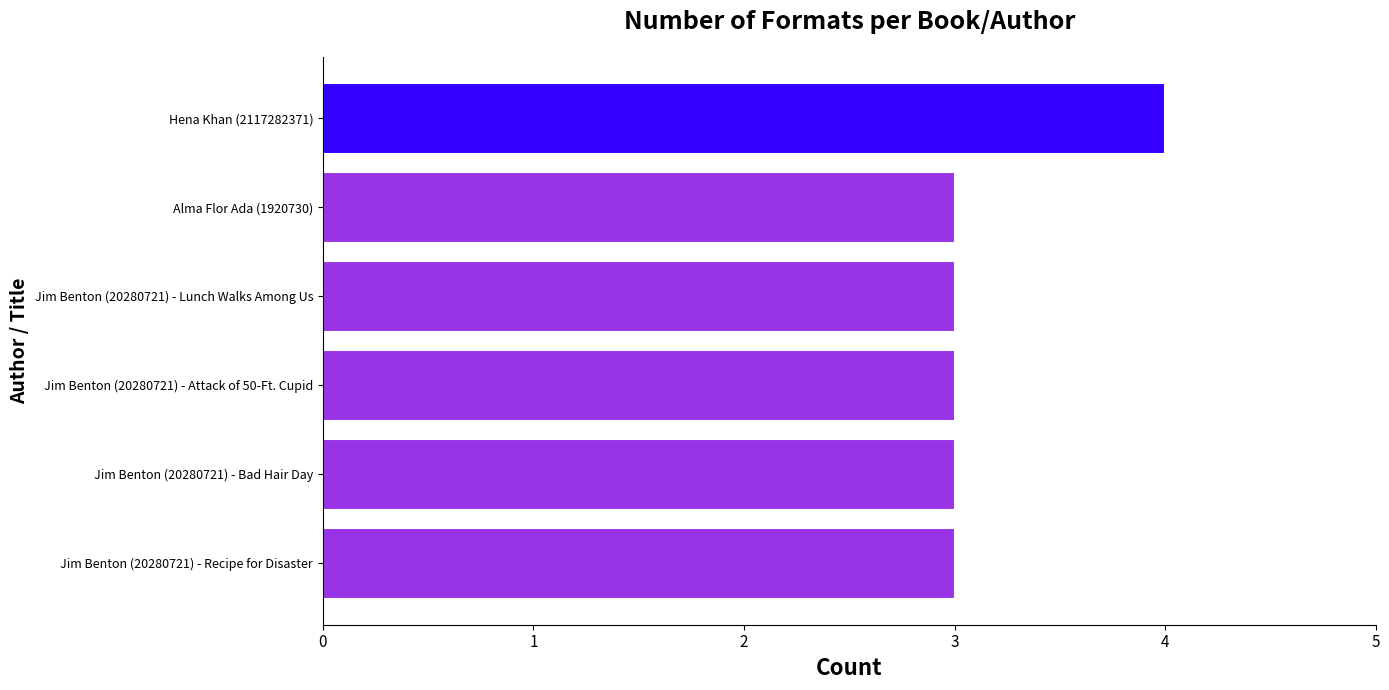

What is the greatest value displayed?

4